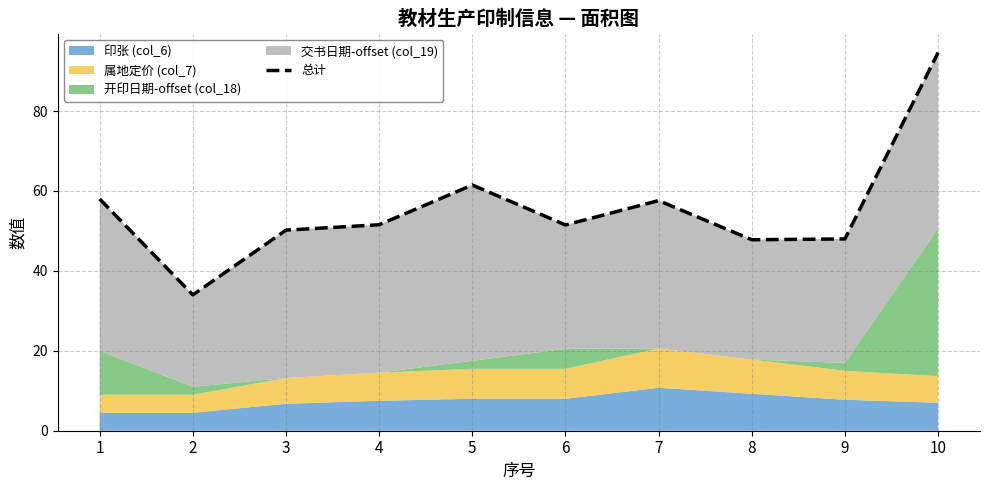

What is the difference between the maximum and minimum values?

60.7